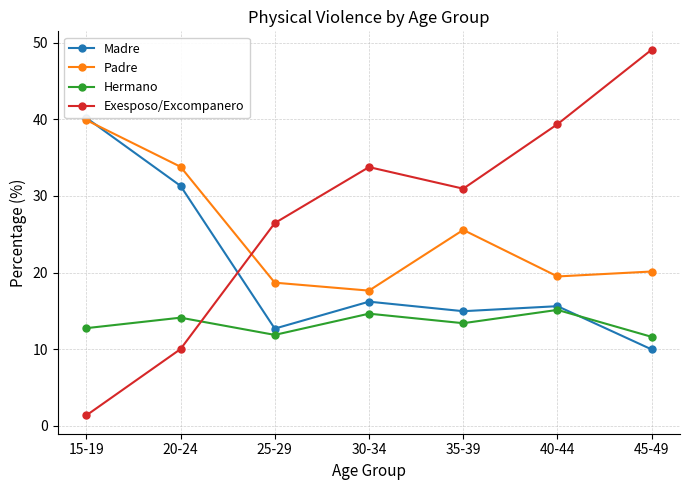

True or false: Hermano and Padre cross at least once.

False